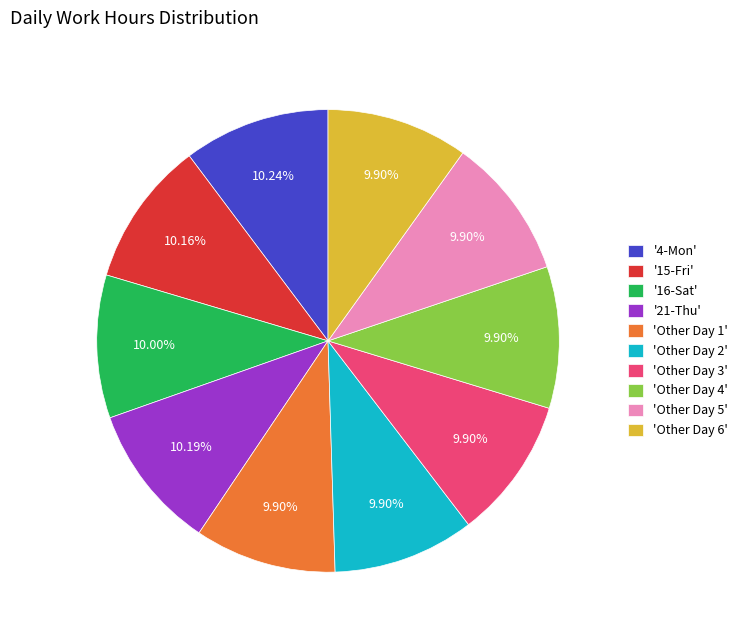

Is there any slice that represents more than half of the pie?

No